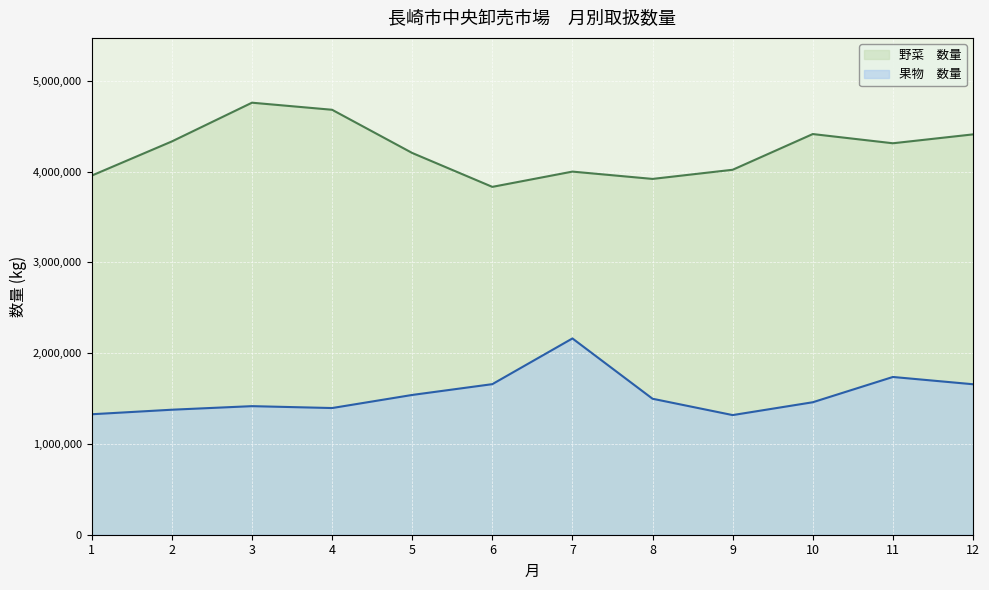

Does the chart display data point markers on the line(s)?

No